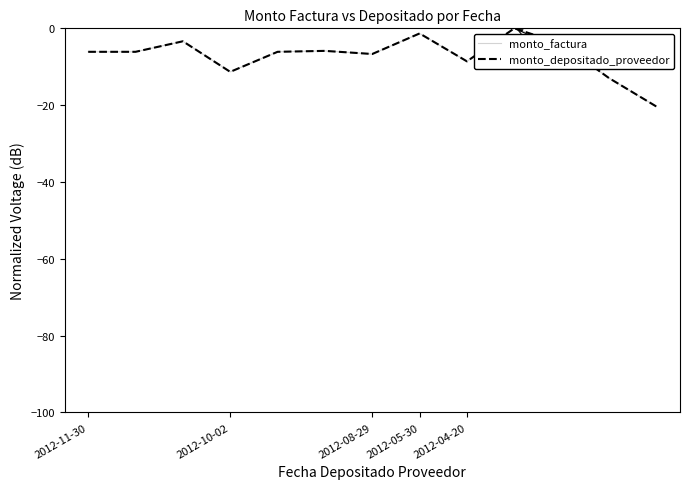

How many lines are shown in the chart?

2